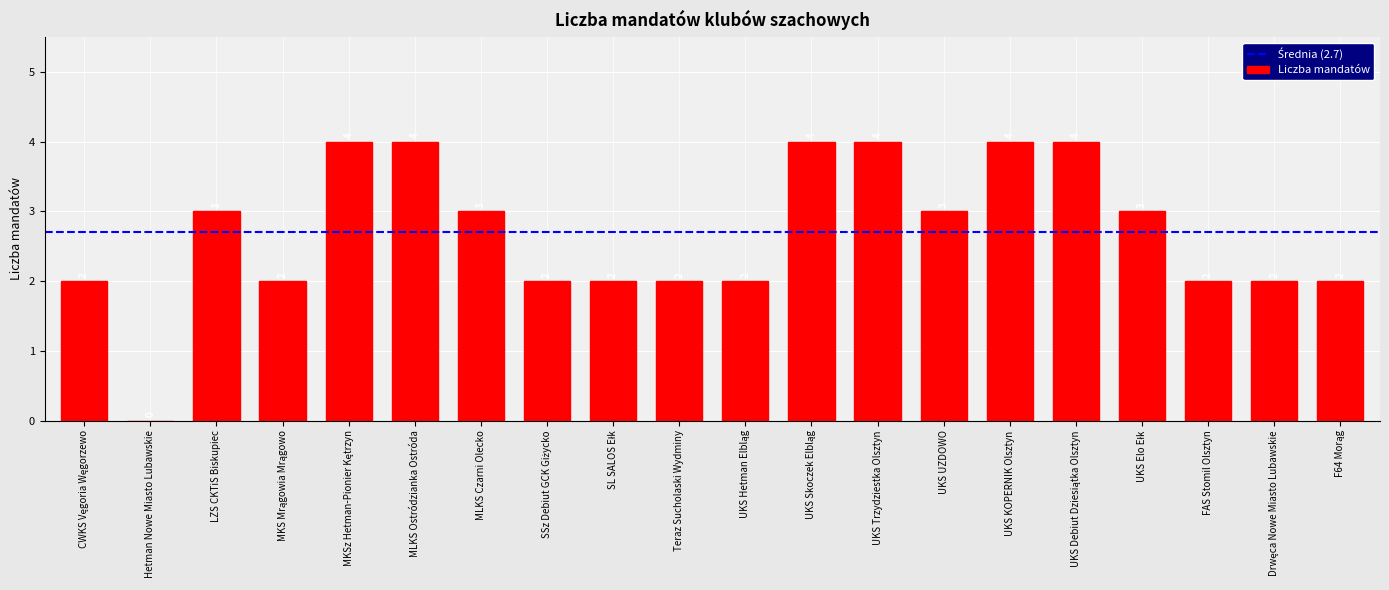

The chart shows a value of 2 at Hetman Nowe Miasto Lubawskie. True or false?

False